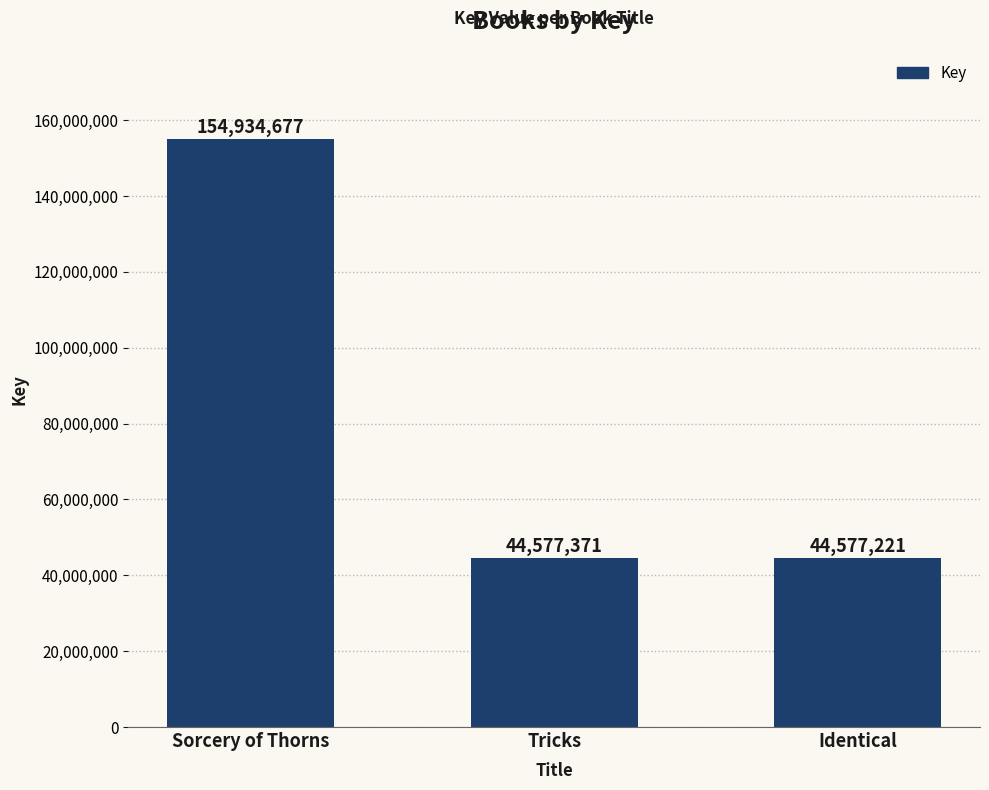

Reading left to right, what are all the values shown in this chart?

154934677	44577371	44577221